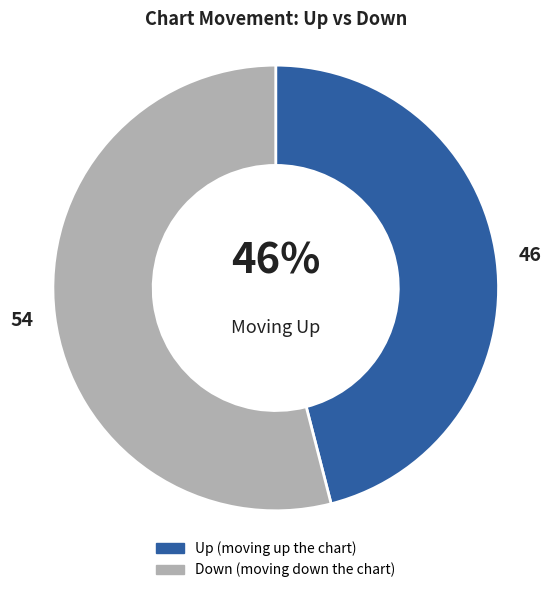

Does any single category account for the majority?

Yes